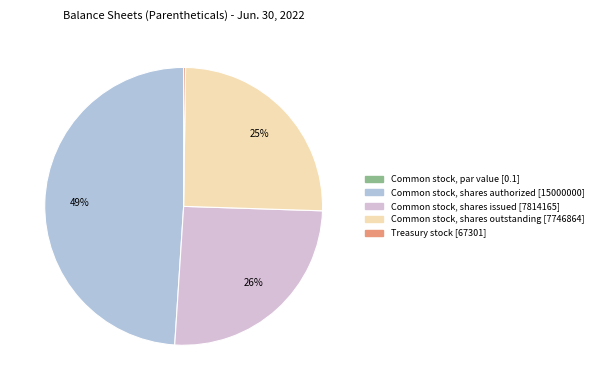

What is the ratio of the value at Common stock, shares issued to the value at Common stock, shares authorized?

0.5